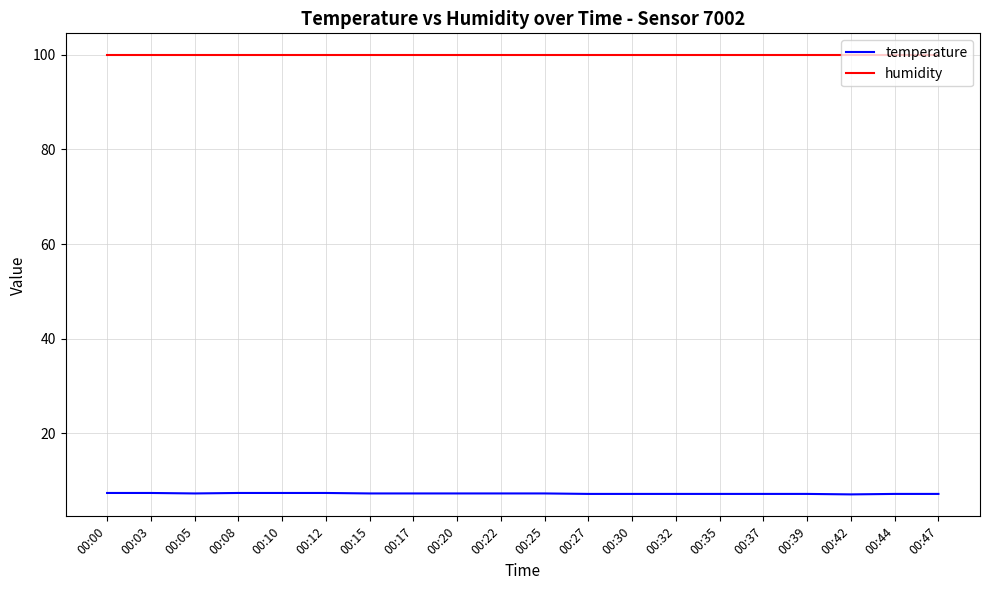

How many lines are shown in the chart?

2